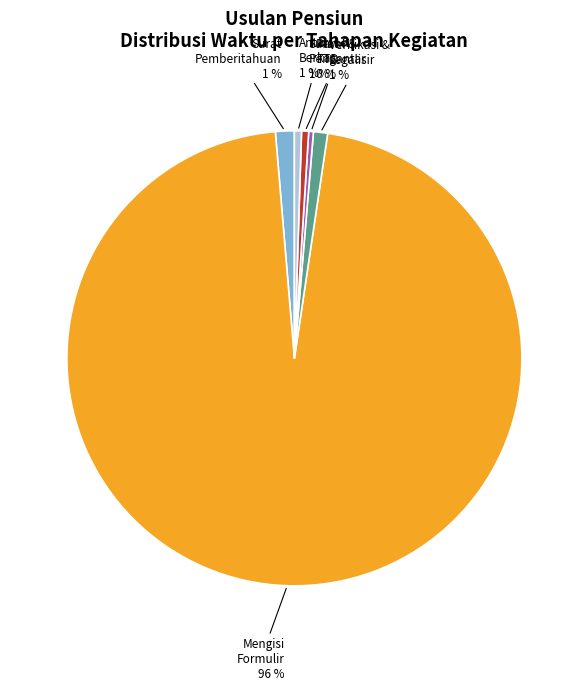

To the nearest percent, what is the difference between the largest and smallest slice percentages?

96%